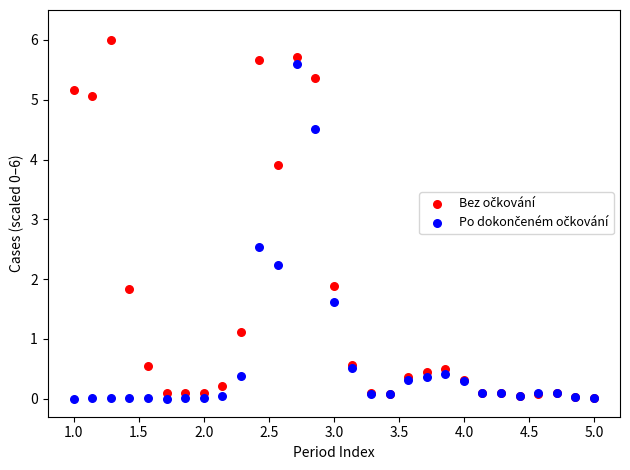

Across all series, what Y value is closest to 3?

2.5